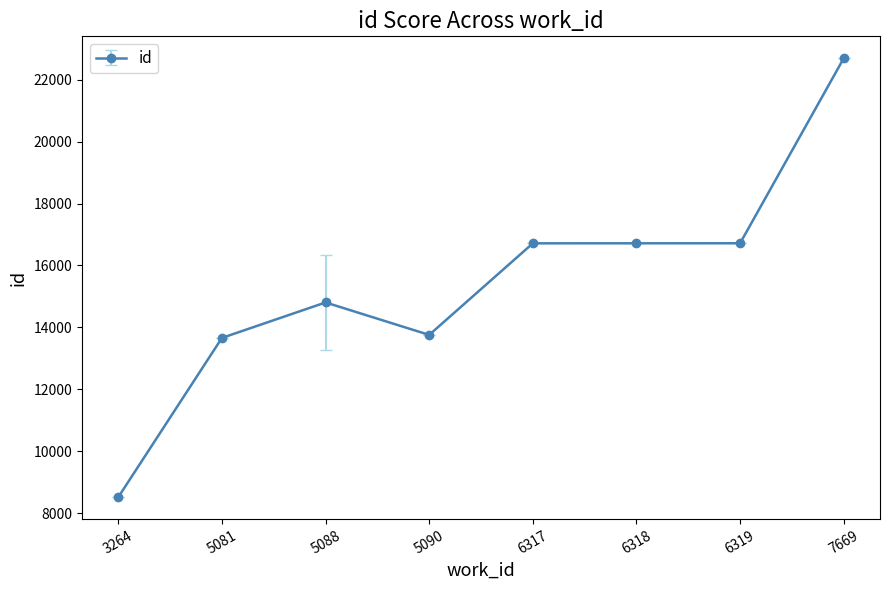

How many lines are shown in the chart?

1